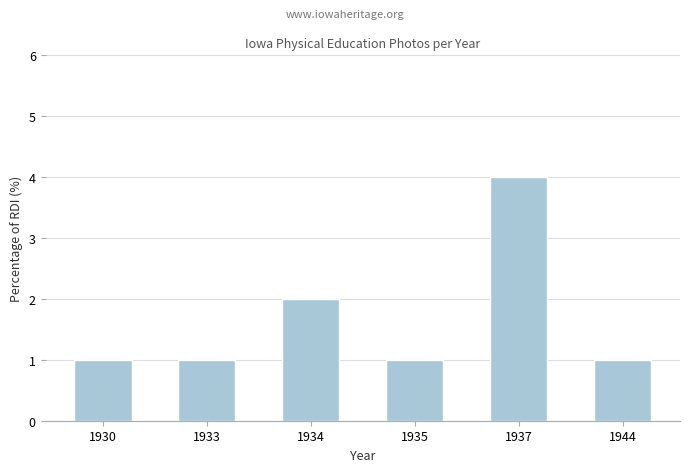

The chart shows a value of 1 at 1937. True or false?

False